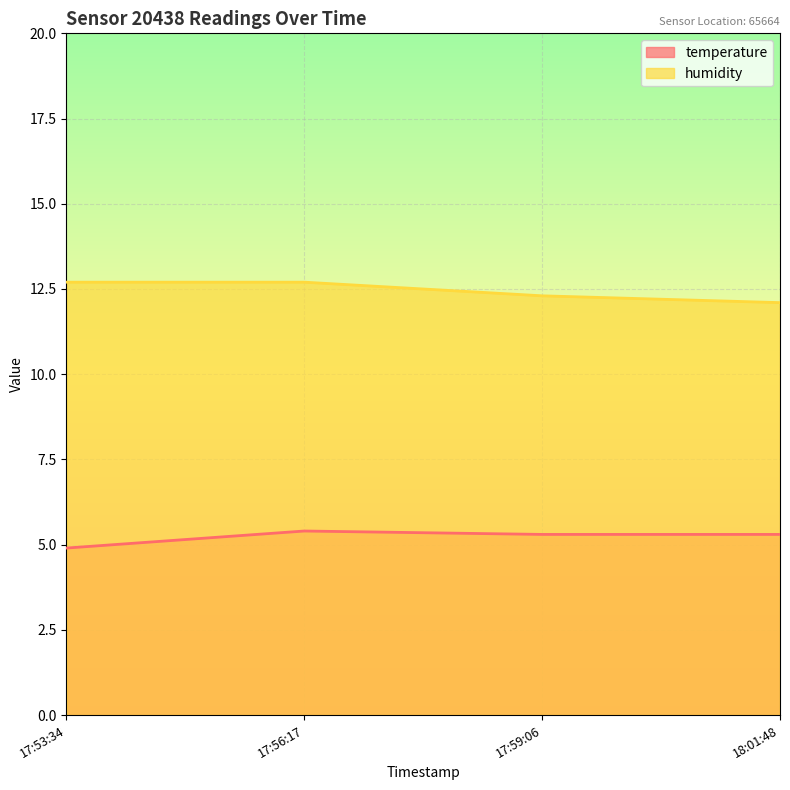

What are all the series names shown in the legend?

temperature, humidity